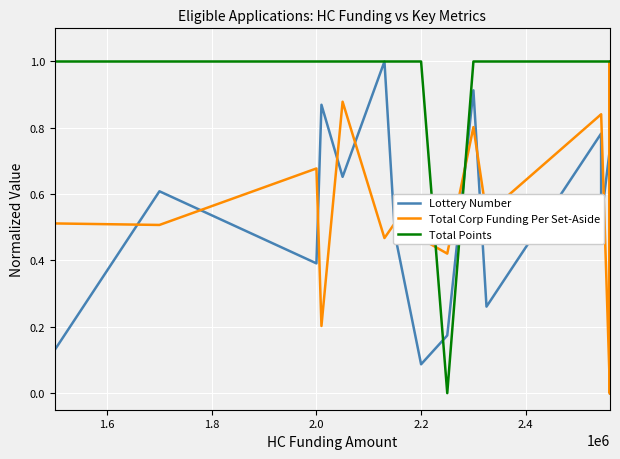

How many values in the Total Corp Funding Per Set-Aside series exceed 0?

16